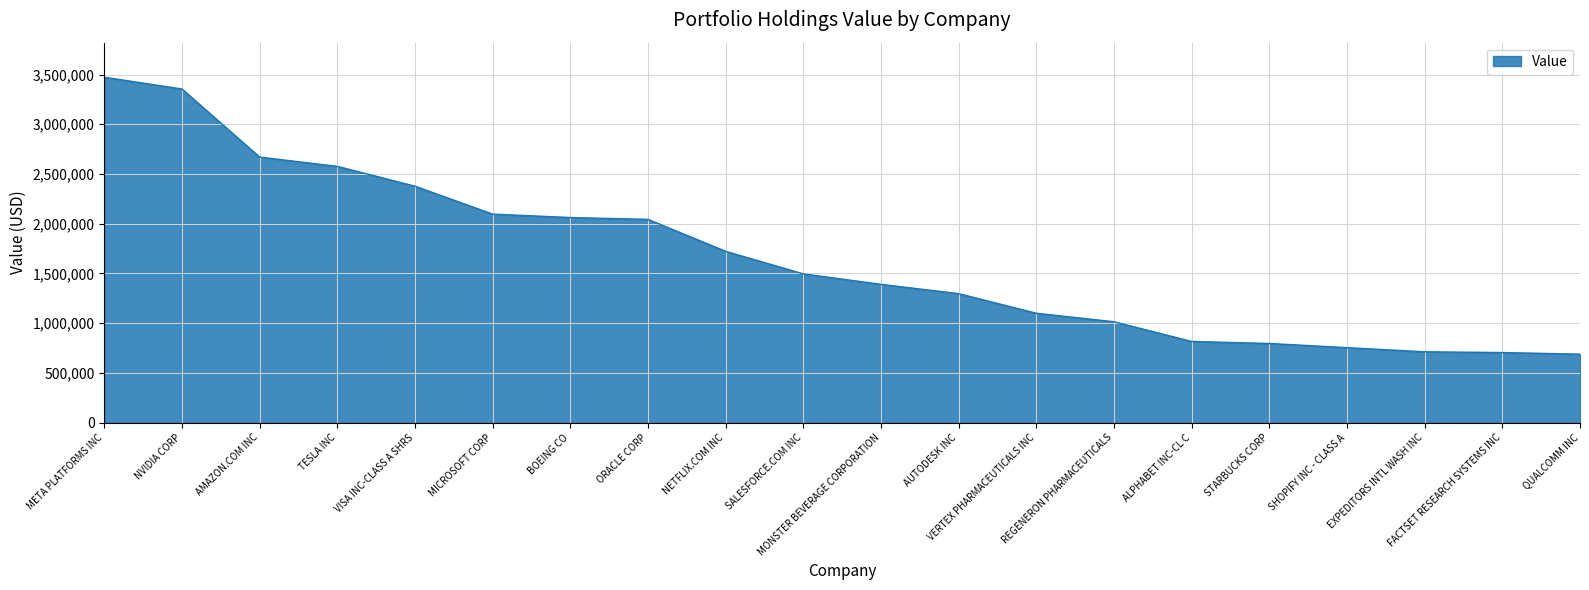

What is the difference between the maximum and minimum values?

2784276